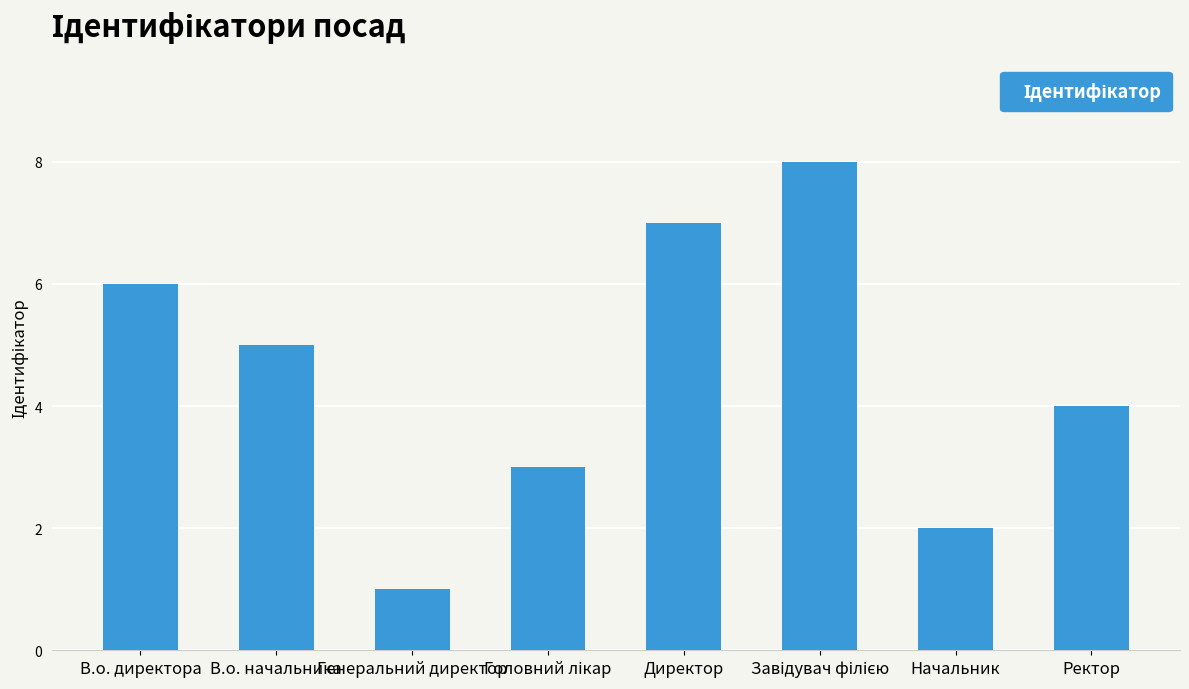

Where is the data nearest to the value 4?

Ректор